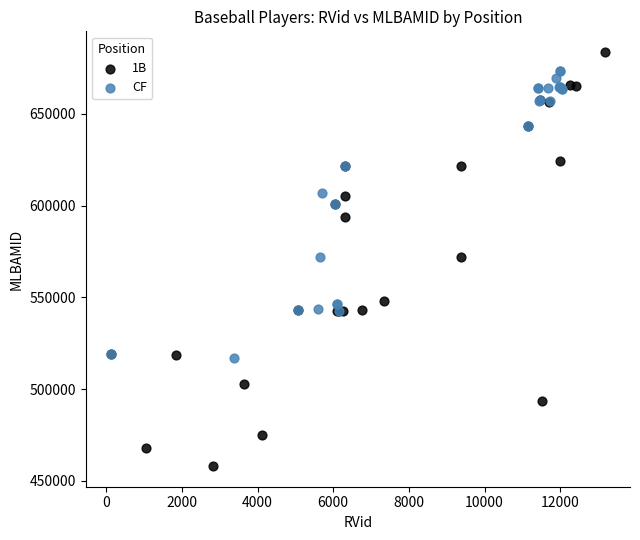

Which series reaches the maximum Y coordinate?

1B